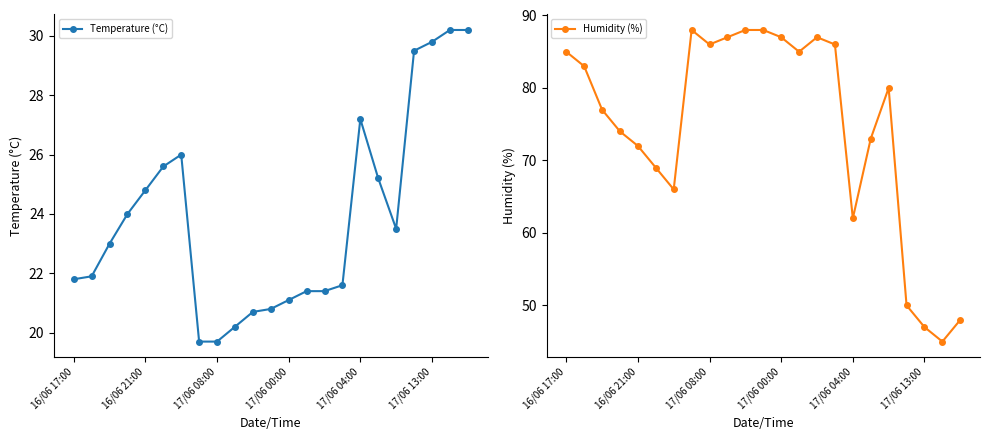

Where is the first local maximum for Temperature (°C)?

6